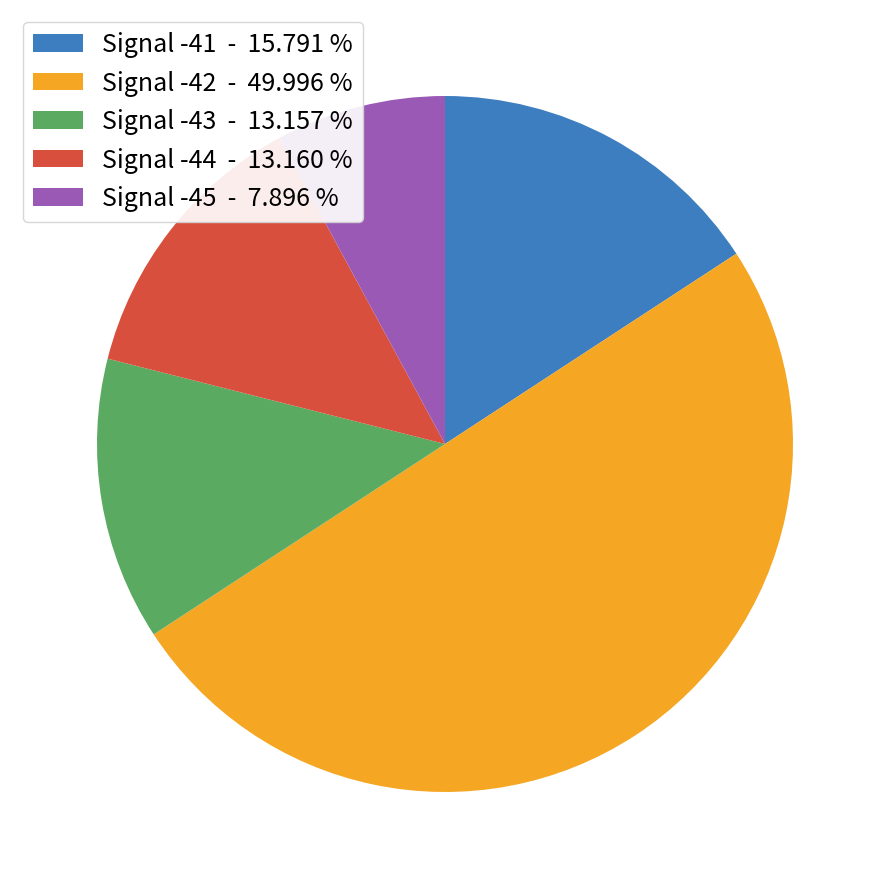

Approximately how many times larger is the value at Signal -43 - 13.157 % compared to Signal -41 - 15.791 %?

0.8